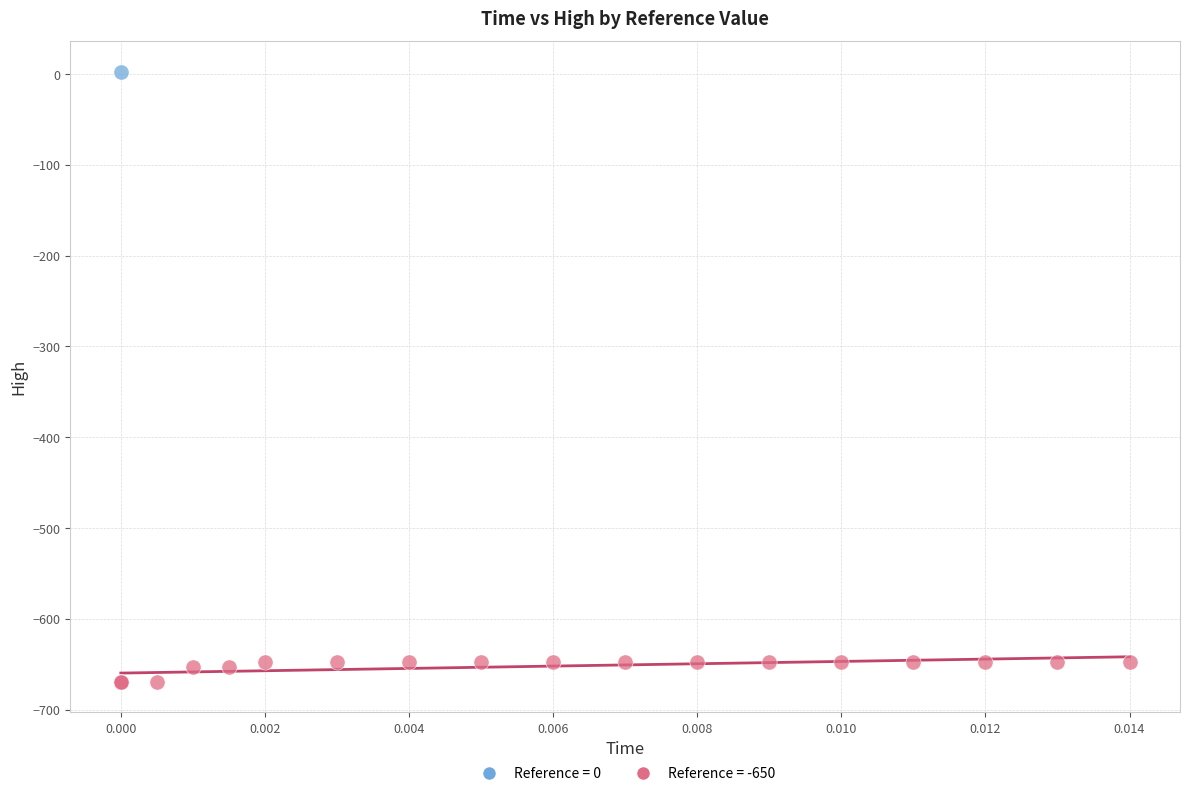

Which series reaches the minimum Y coordinate?

Reference = -650